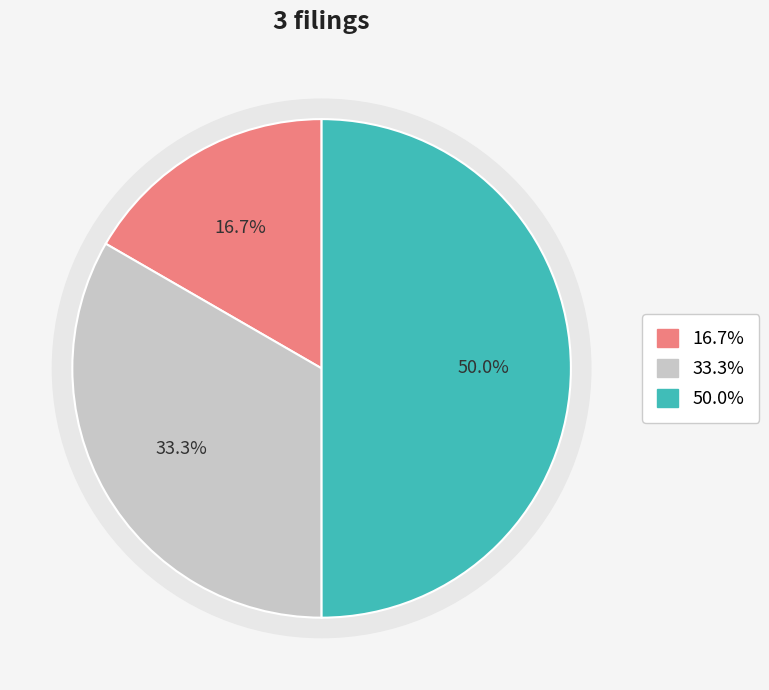

Which slice is the largest?

3